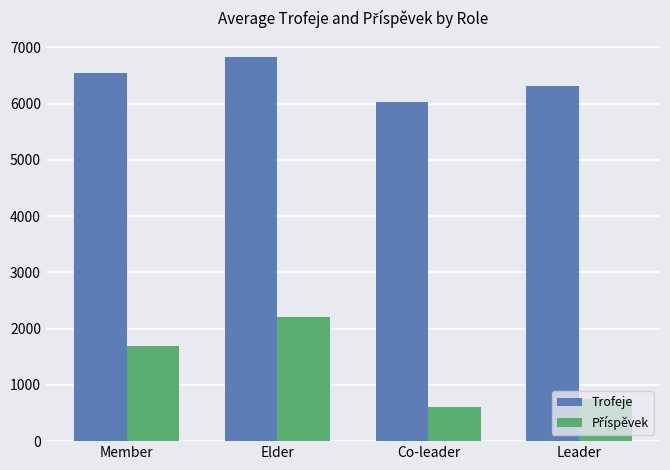

What is the difference between the maximum and minimum values in the Trofeje series?

787.0